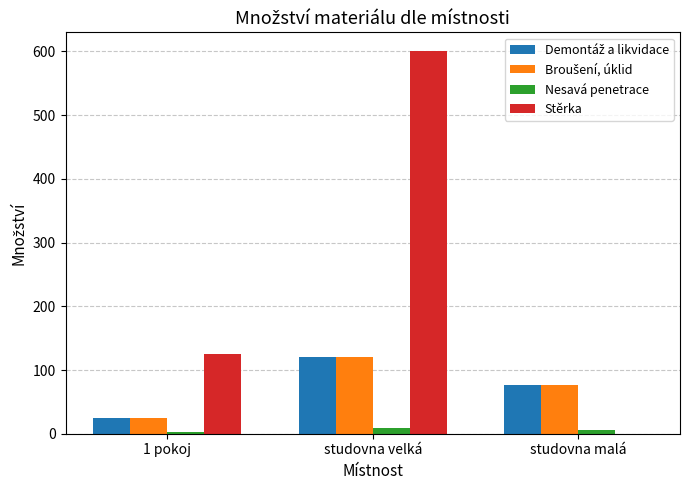

Which series changed the most between studovna velká and studovna malá?

Stěrka